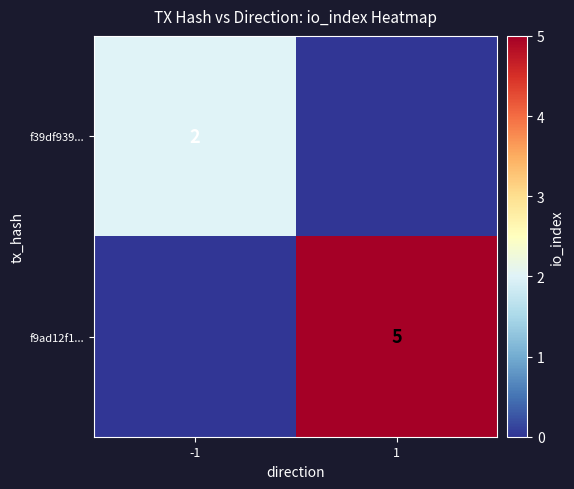

Between 1 and -1, which is larger?

-1